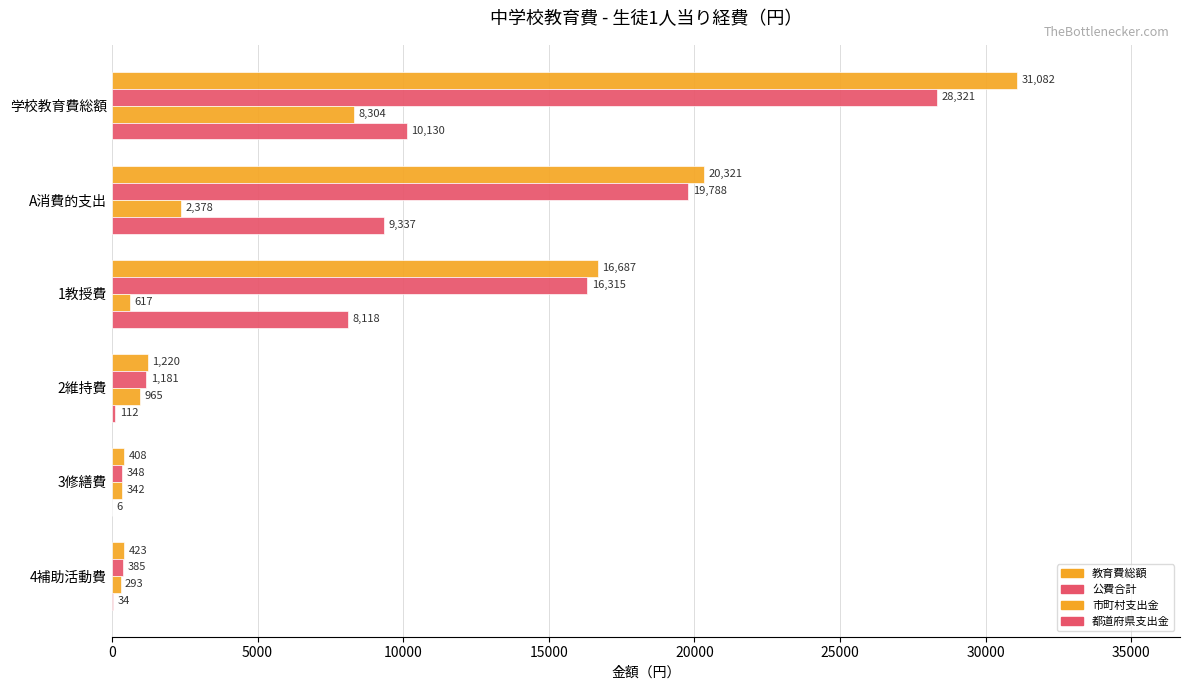

How many series are shown in this chart?

4